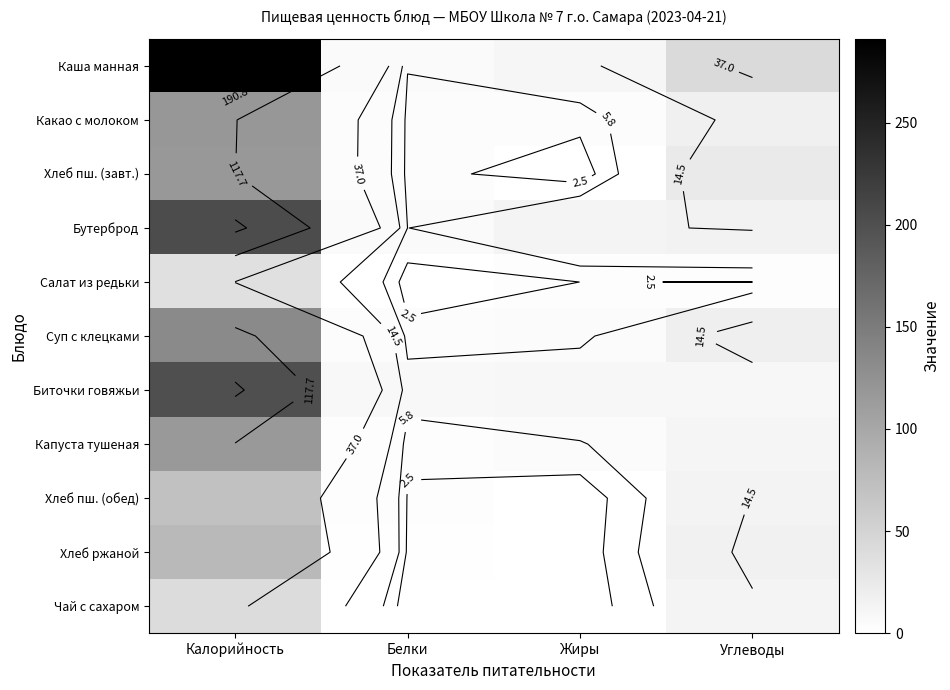

The value of Бутерброд at Углеводы is 10.5. True or false?

False